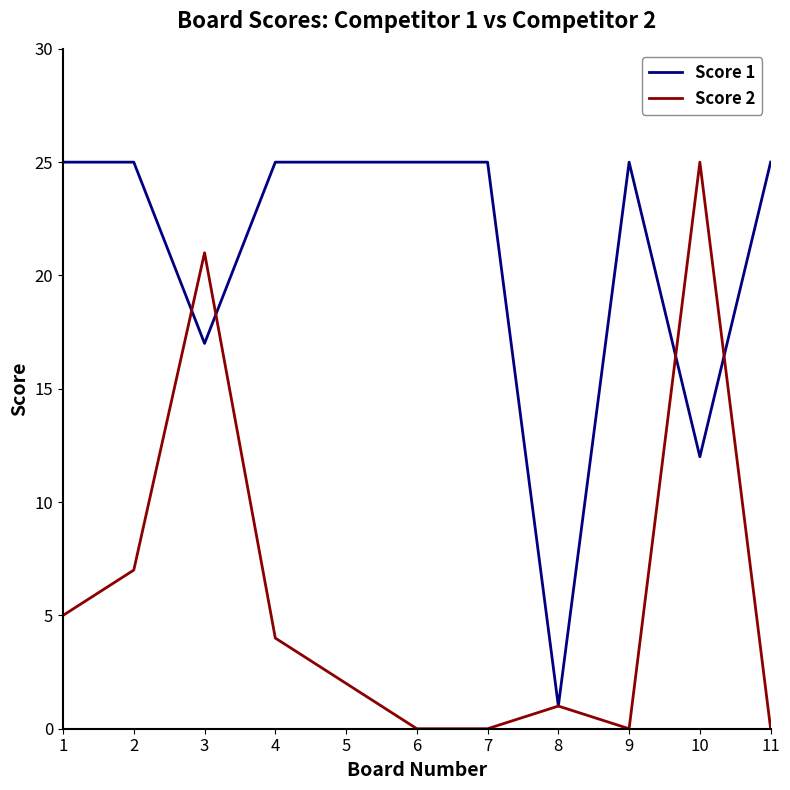

What is the maximum value shown in the chart?

25